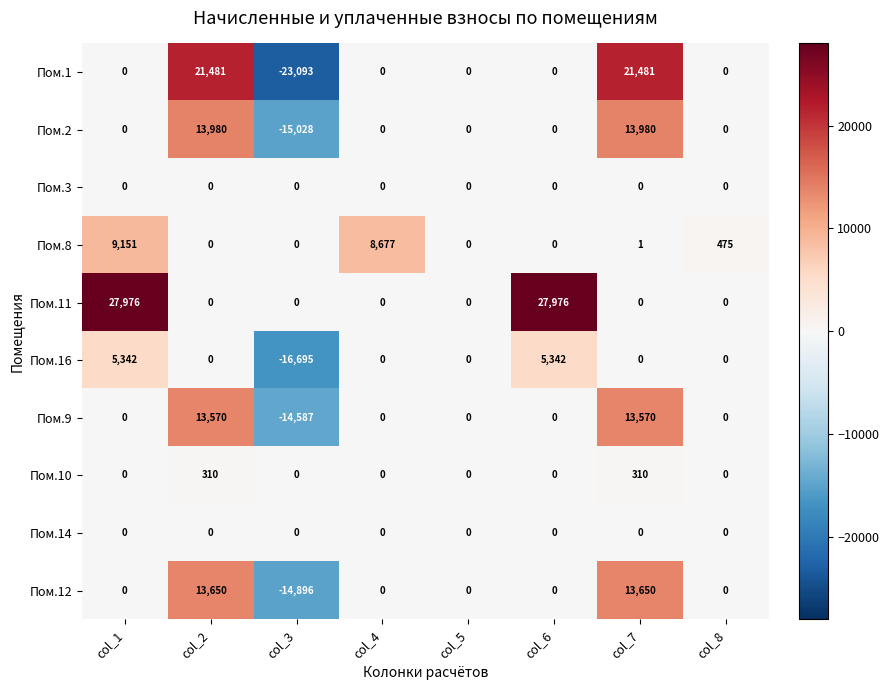

The Пом.10 series shows 153 at col_8. True or false?

False